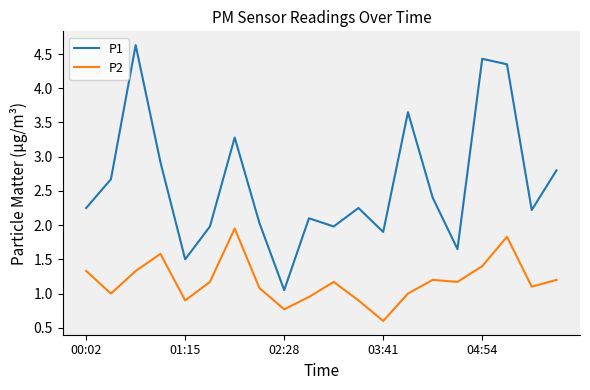

Which series has the widest spread of values?

P1